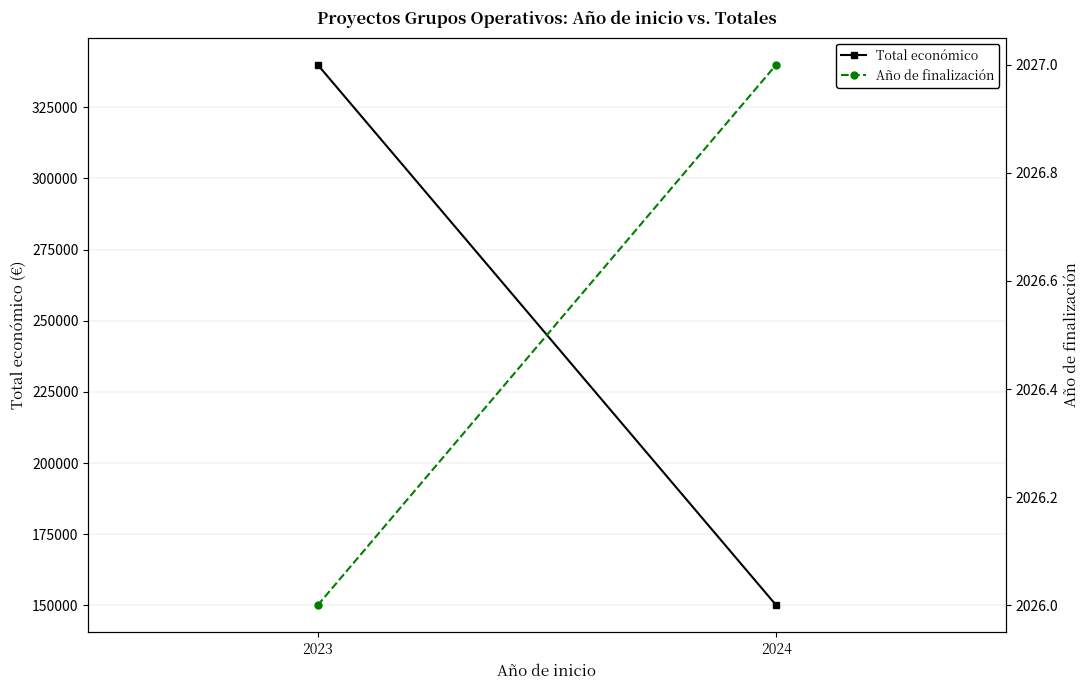

The Total económico series shows 340000 at 2023. True or false?

True